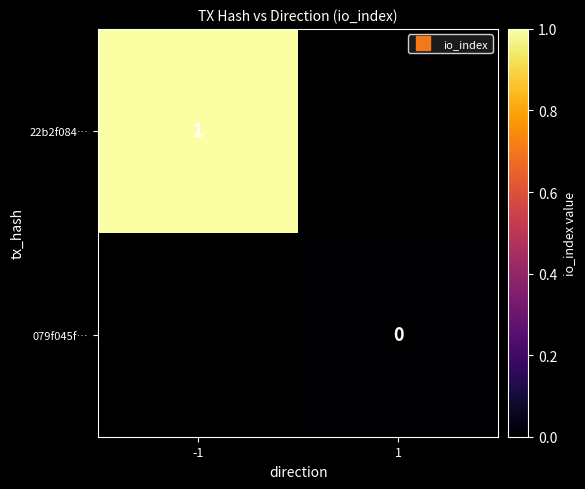

List the series in order of their overall mean, highest first.

22b2f084…, 079f045f…